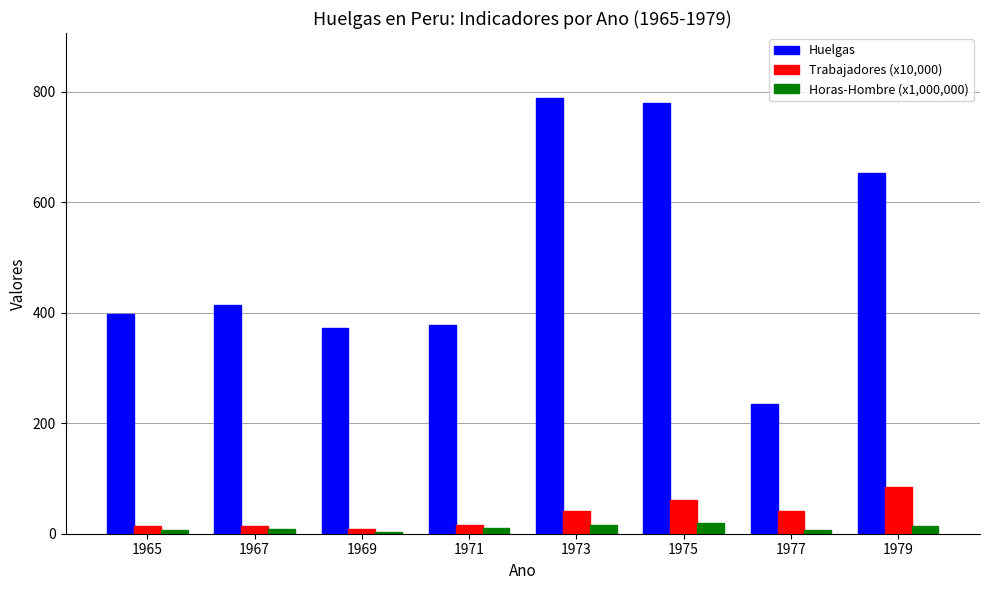

What is the value of the Huelgas bar at the 3rd from the left?

372.0